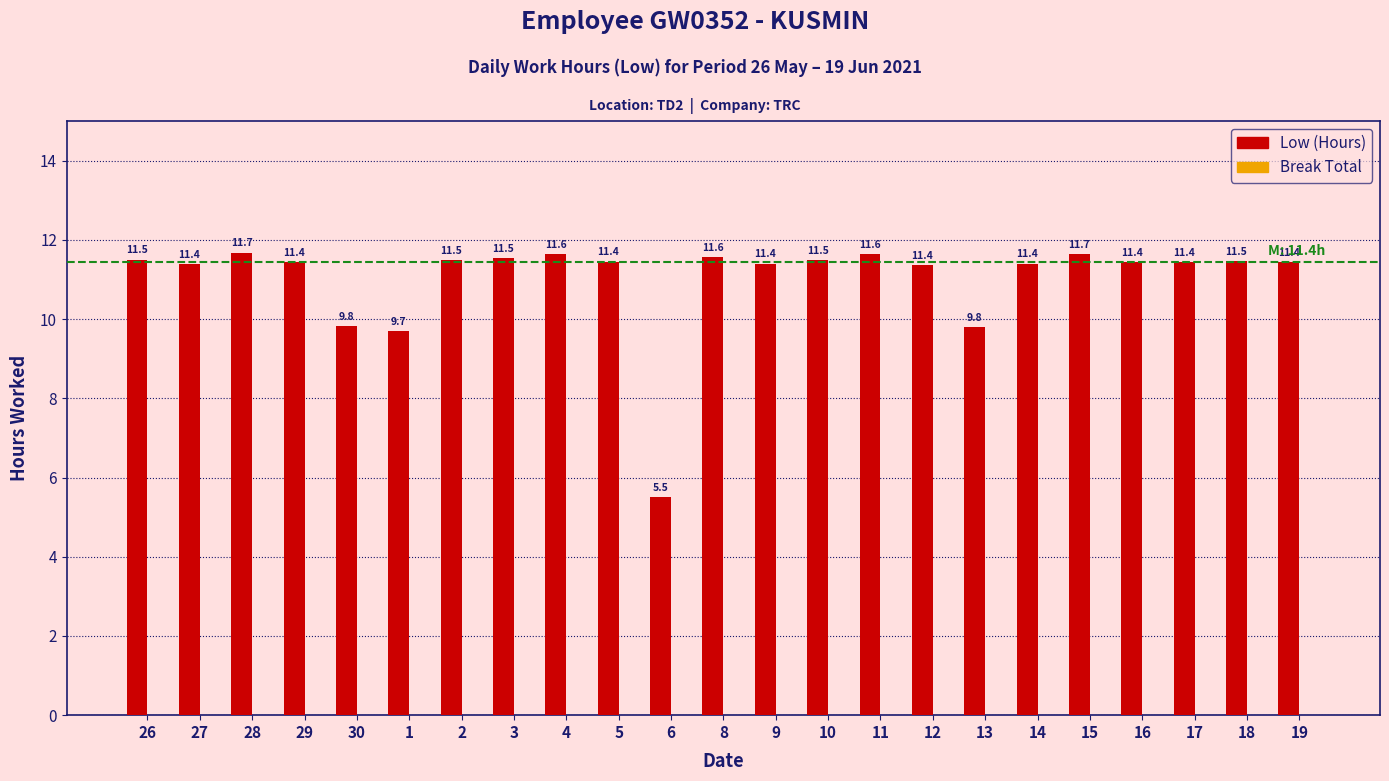

Is it true that the value at 6 is 8.1?

False